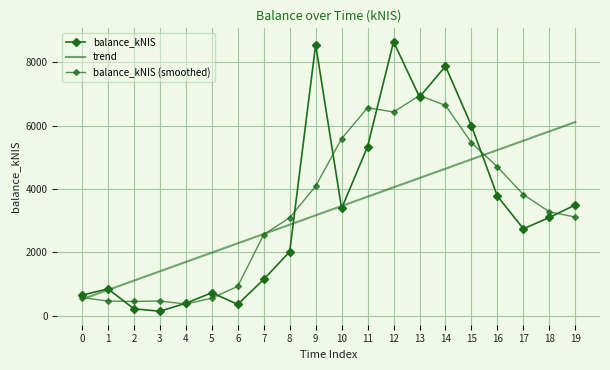

How many values in the trend series are below 3467?

10